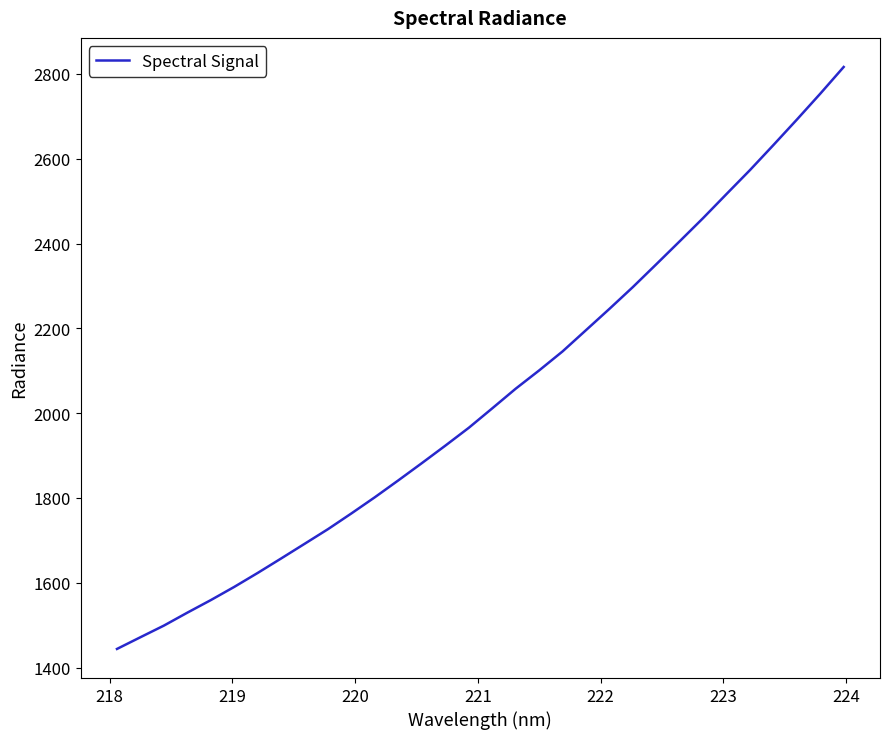

True or false: there are more than 2 points higher than both neighbors.

False